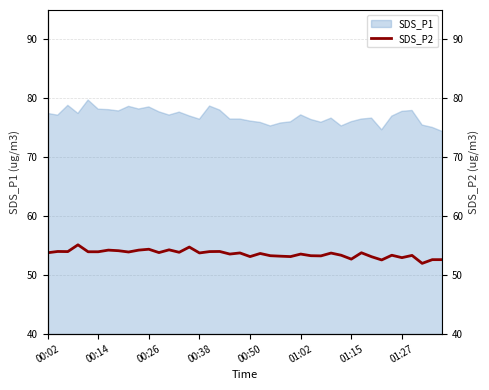

Does the chart display data point markers on the line(s)?

No